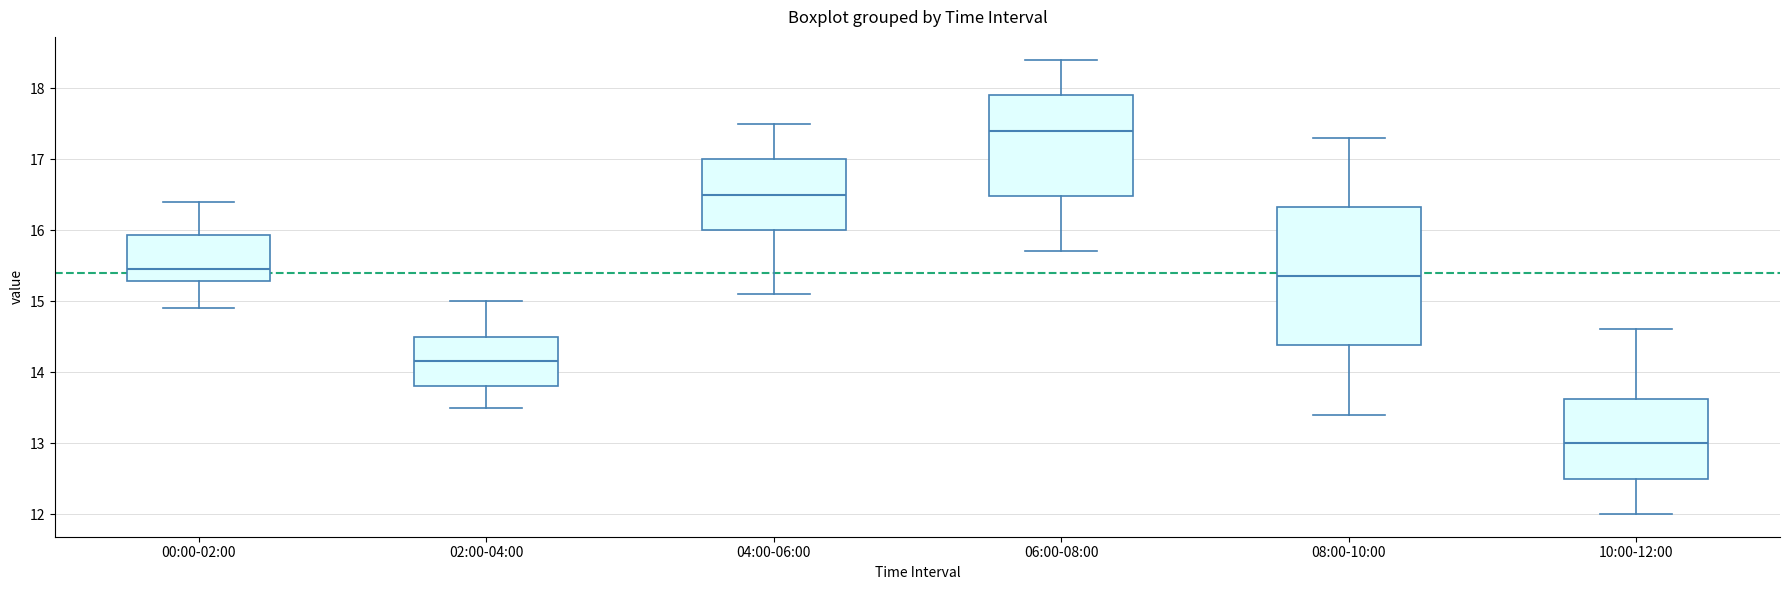

Which box's median line is the lowest?

10:00-12:00